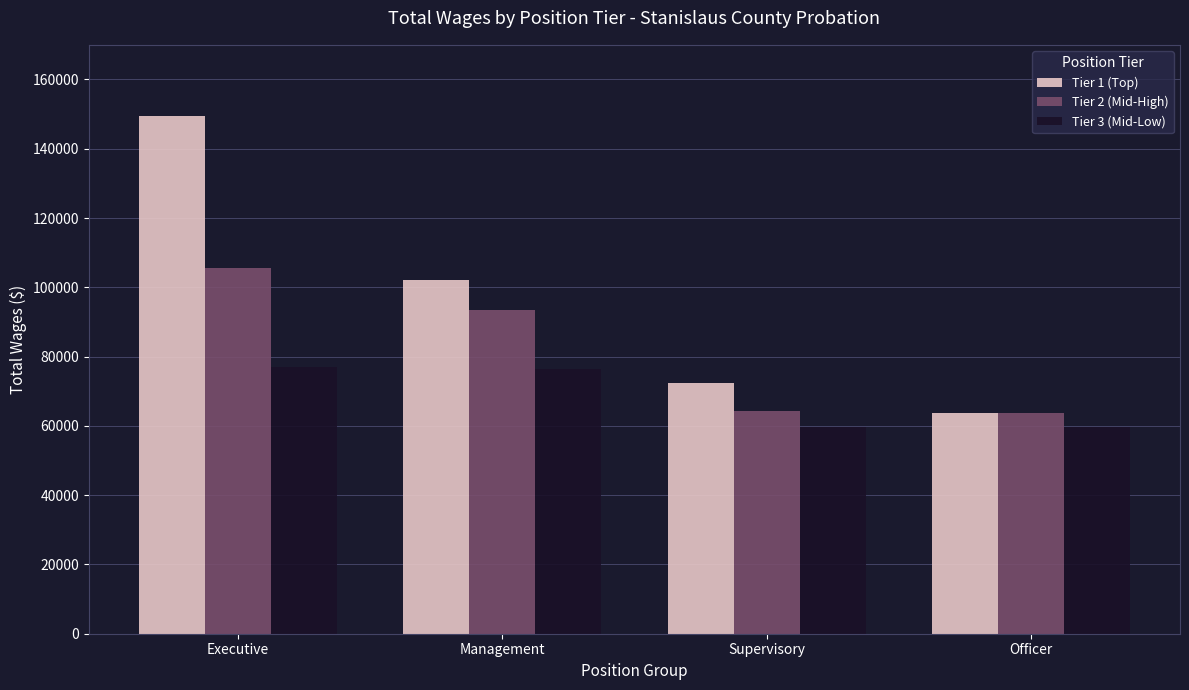

What is the label of the 3rd bar from the left?

Supervisory